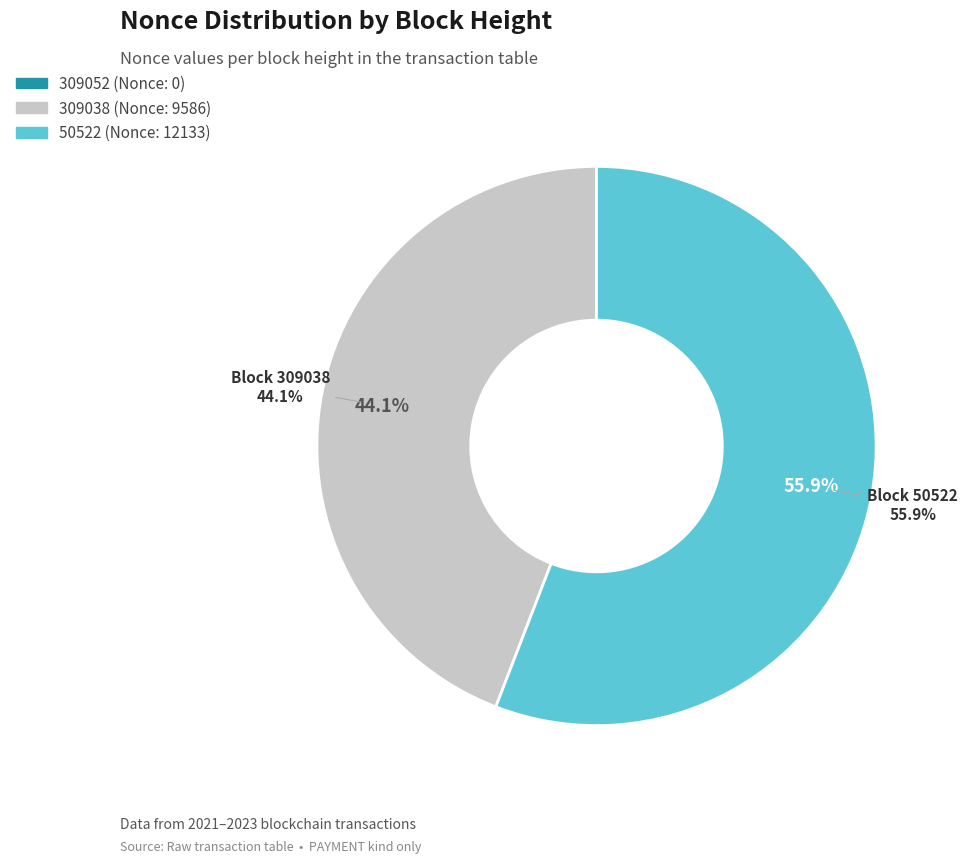

Rank the categories by value from lowest to highest.

309052, 309038, 50522